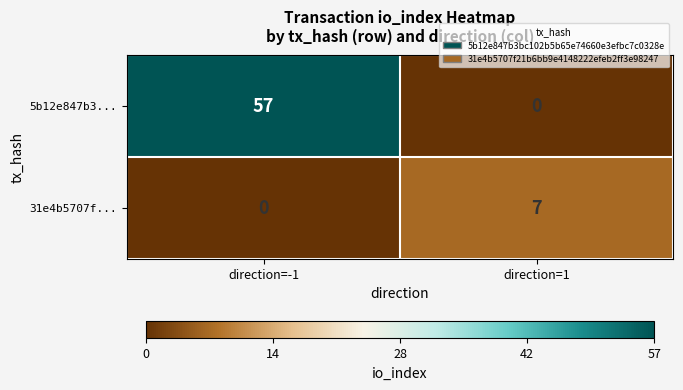

List the labels in order of 31e4b5707f... value, smallest first.

direction=-1, direction=1